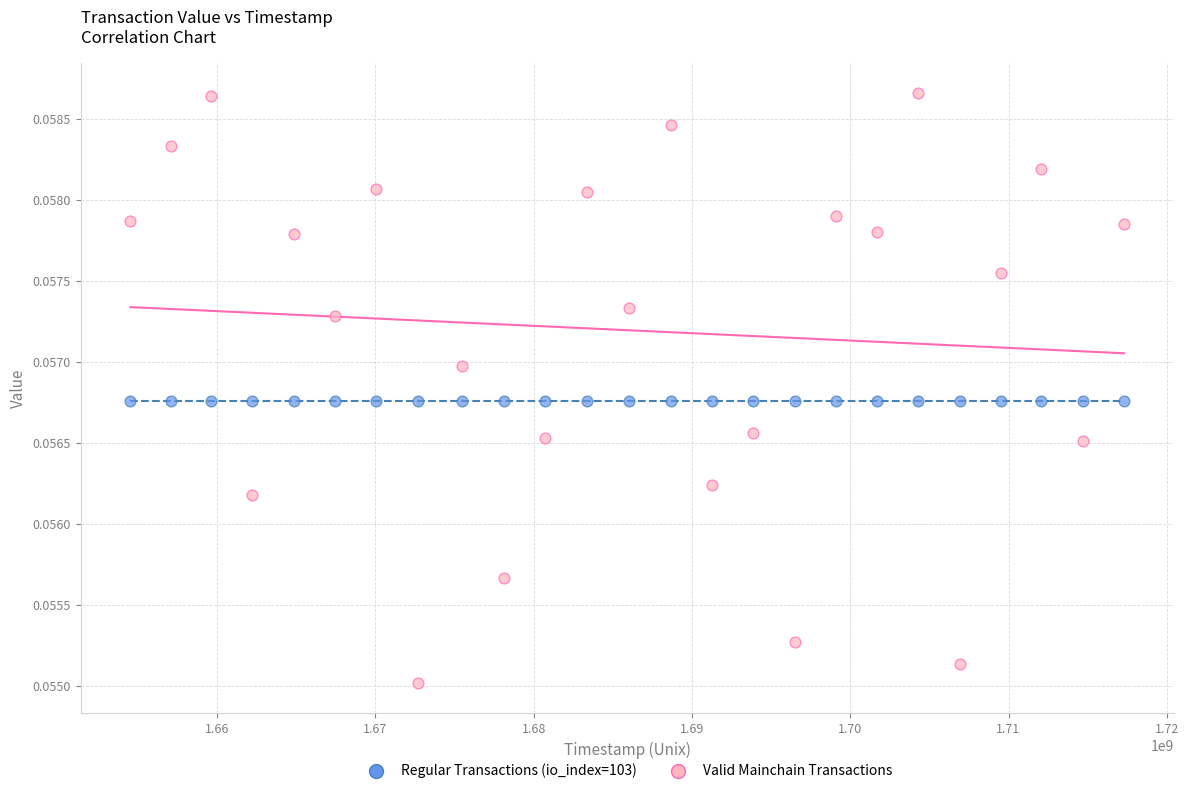

Which series reaches the maximum Y coordinate?

Valid Mainchain Transactions